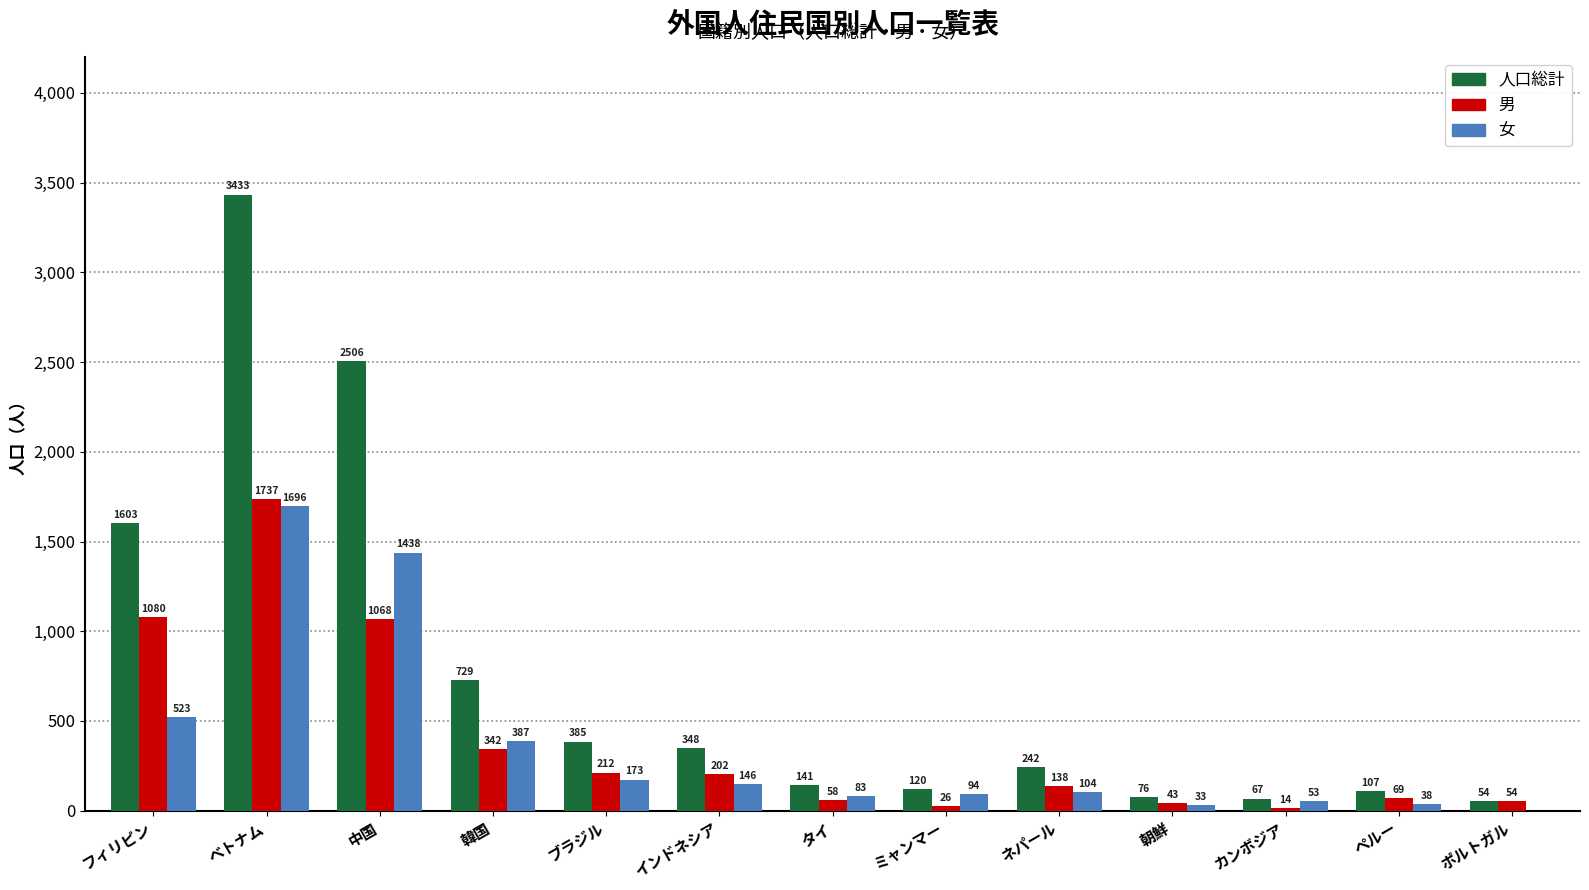

True or false: 人口総計 has a value of 3433 at ベトナム.

True